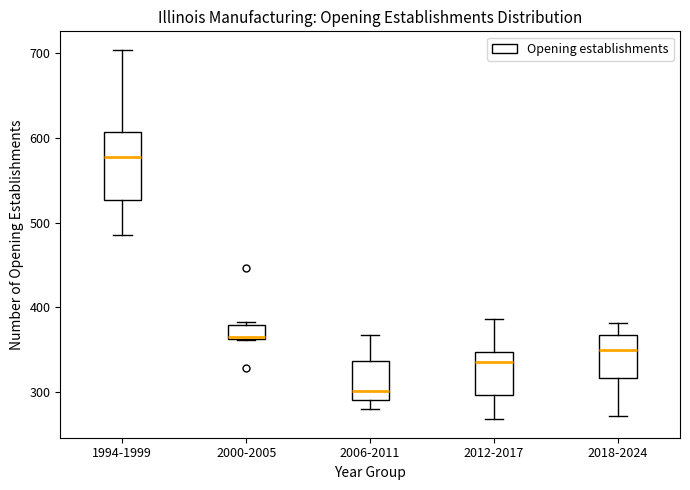

Reading left to right, transcribe this box plot: for each box, give where its median line is, the range the box spans, and where its two whiskers end, as read against the y-axis. The values are not printed on the chart, so give them approximately, as read against the axis.

1994-1999: median 580, box 530 to 610, whiskers 490 to 700
2000-2005: median 370, box 360 to 380, whiskers 360 to 380 (just above the box's upper edge)
2006-2011: median 300, box 290 to 340, whiskers 280 to 370
2012-2017: median 340, box 300 to 350, whiskers 270 to 390
2018-2024: median 350, box 320 to 370, whiskers 270 to 380